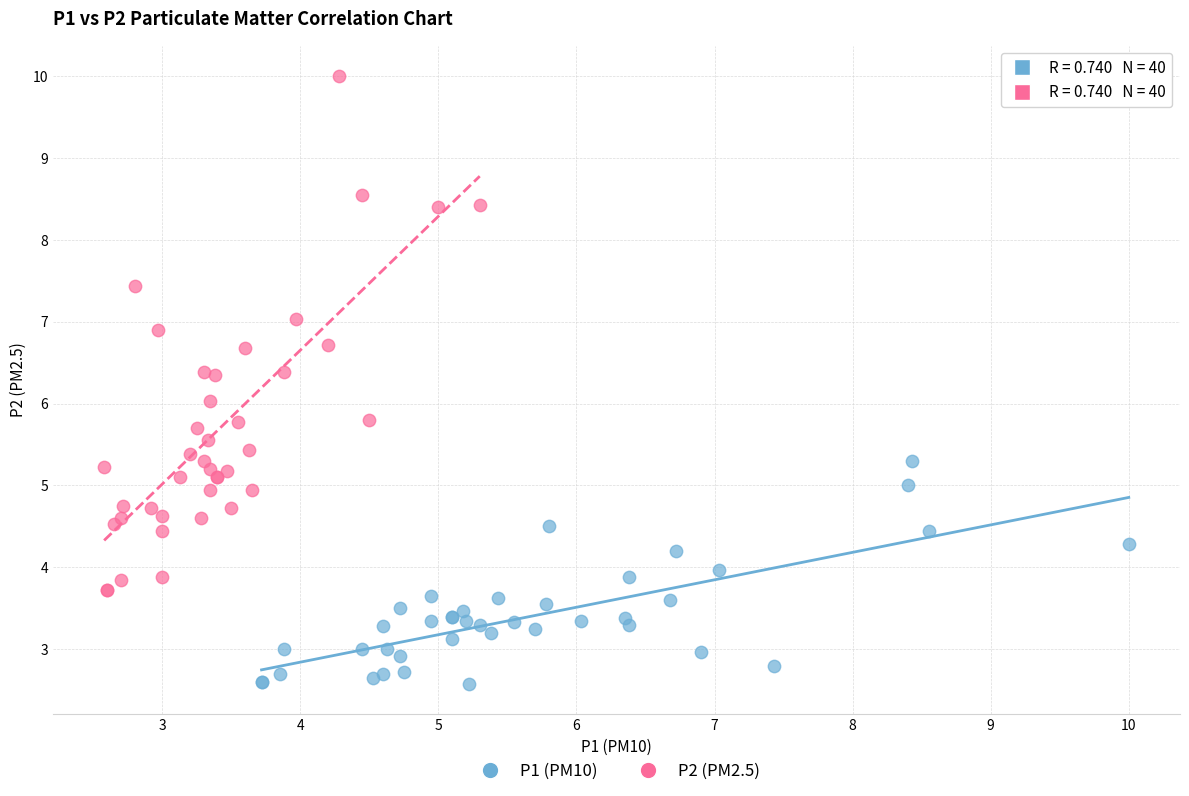

Which series contains the highest Y value?

P2 (PM2.5)